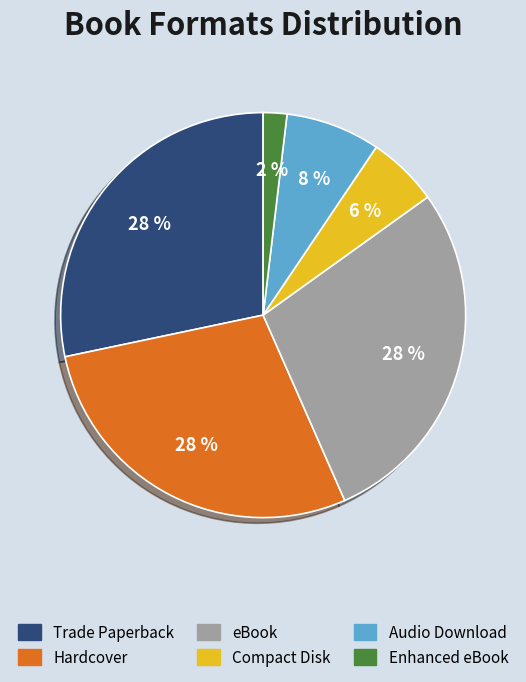

Is the sum of Trade Paperback and Hardcover greater than half?

Yes